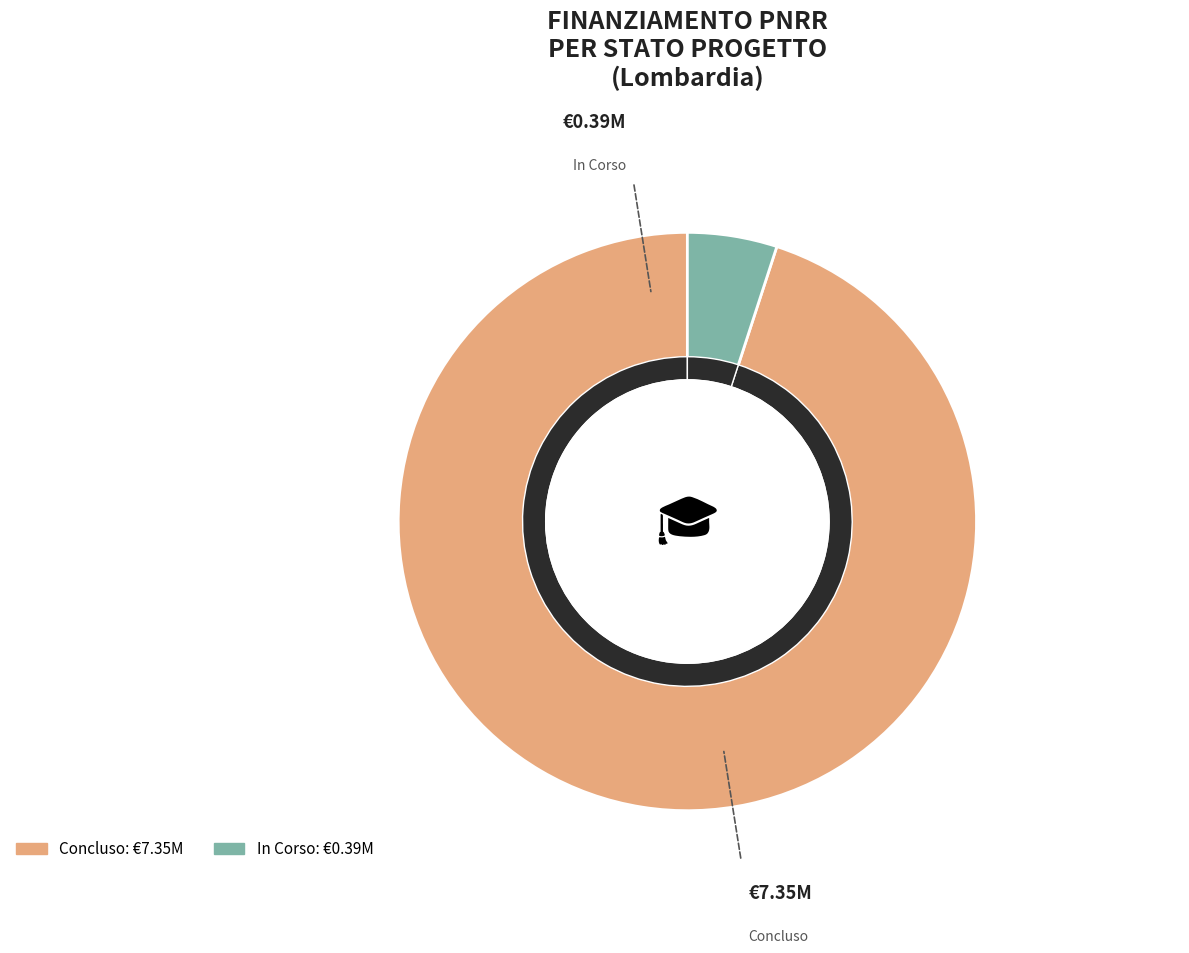

Does Concluso represent more than half of the total?

No